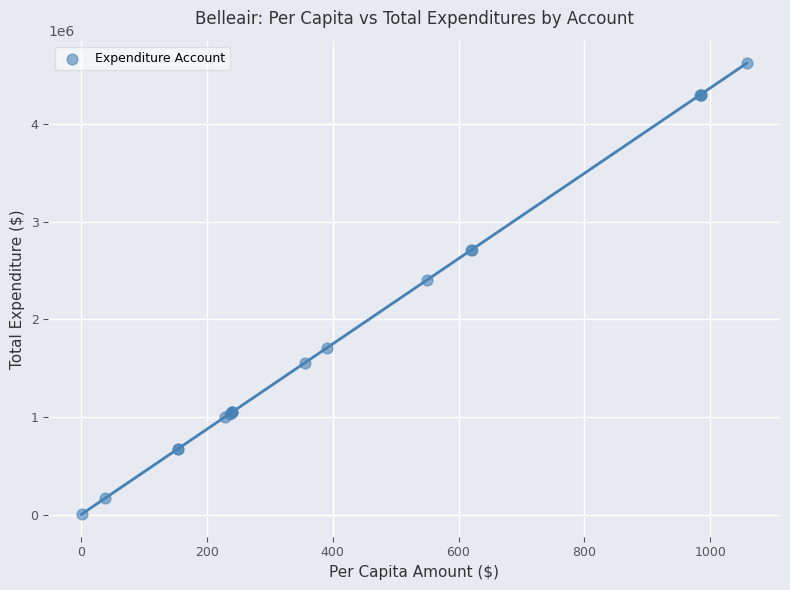

What Y value in the scatter plot is closest to 2314649?

2403823